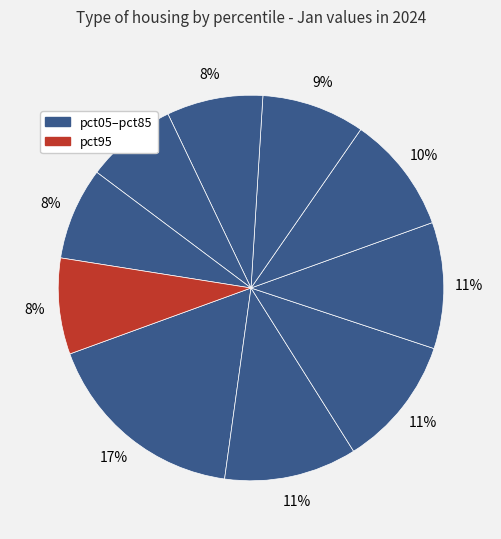

Count the number of slices in the pie.

10